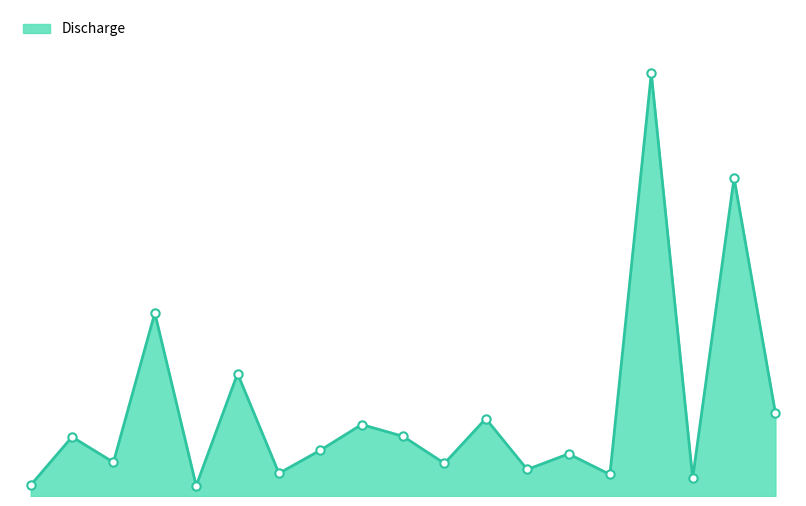

What is the maximum value shown in the chart?

2217